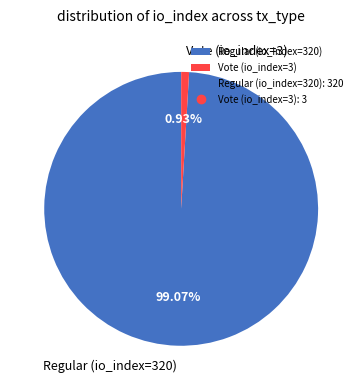

How many segments does this pie chart have?

2